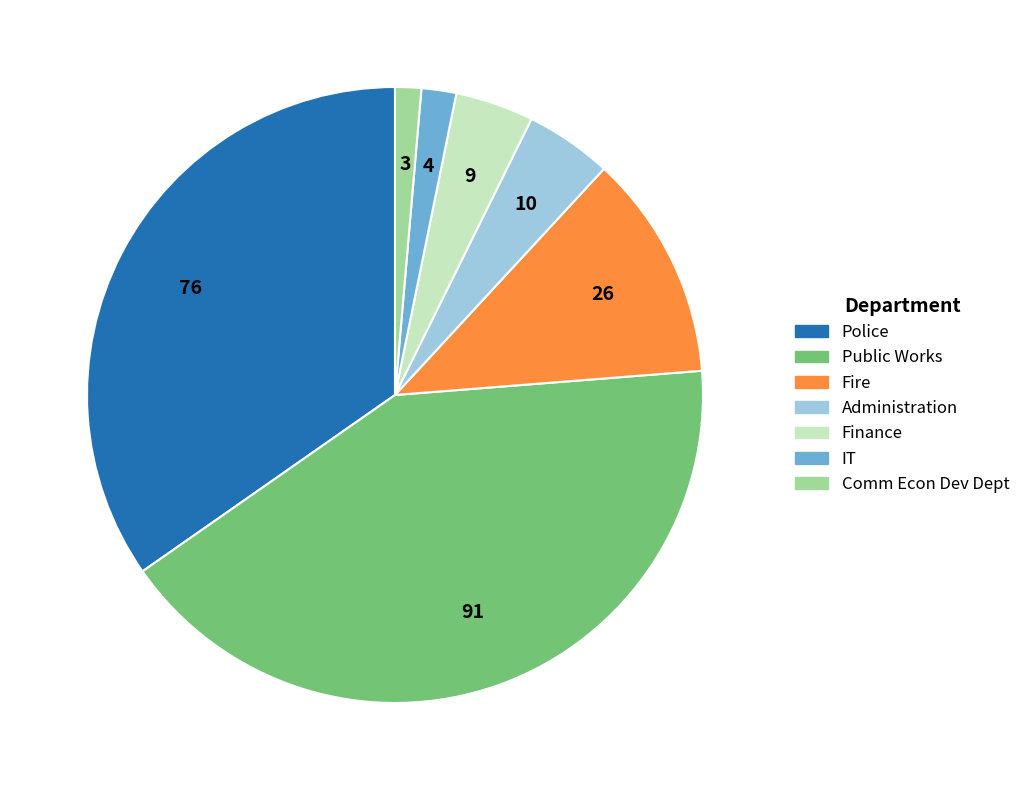

What is the ratio of the value at IT to the value at Finance?

0.4